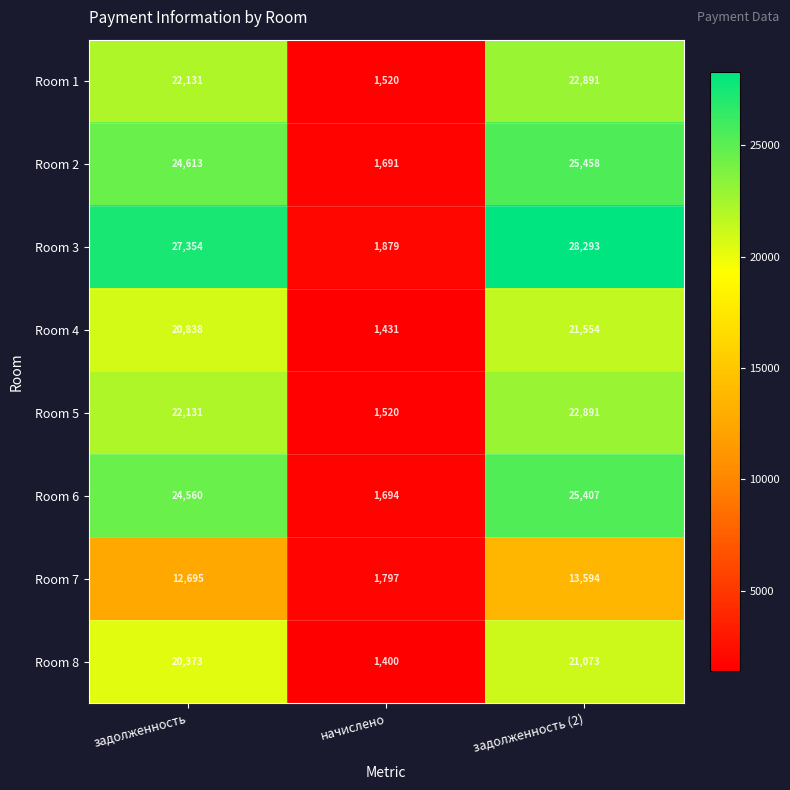

Which series has the largest range (max minus min)?

Room 3